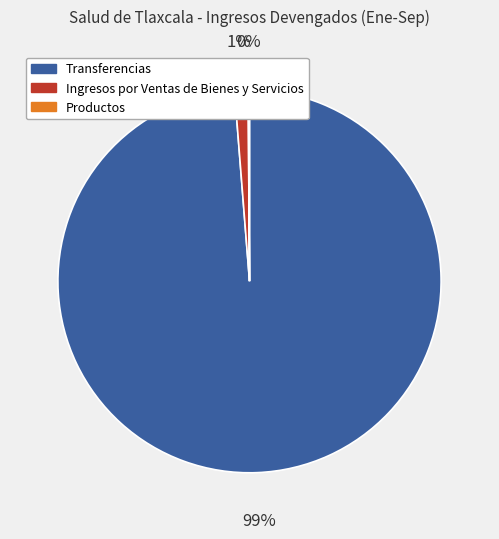

Does Ingresos por Ventas de Bienes y Servicios represent more than half of the total?

No